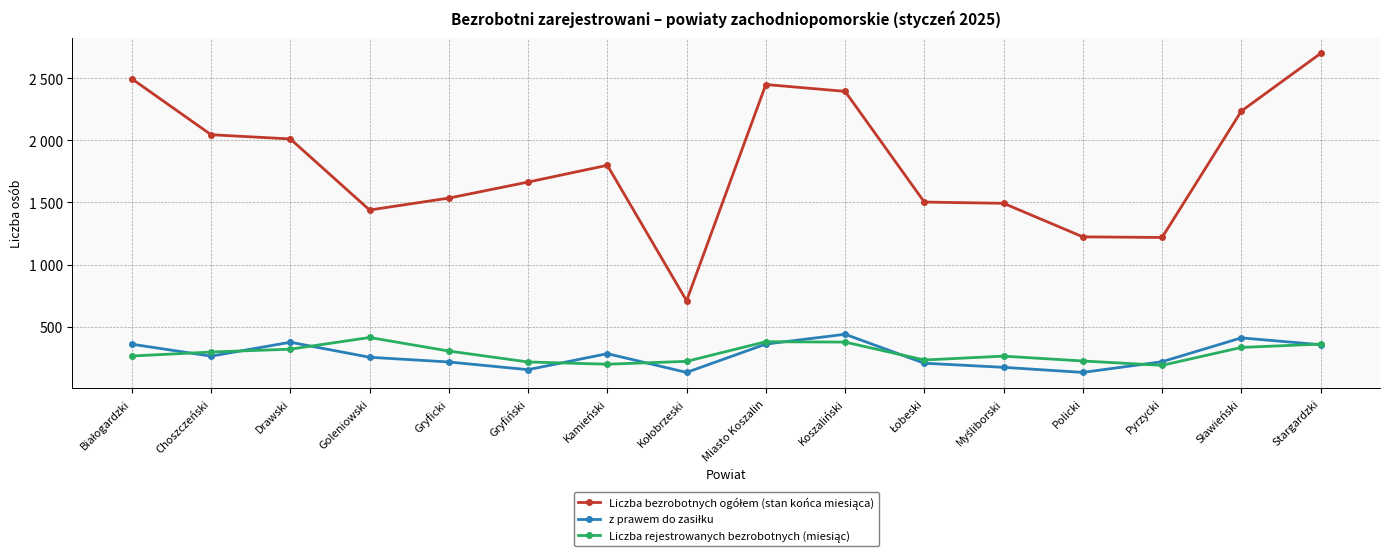

Is it true that z prawem do zasiłku equals 375 at Drawski?

True